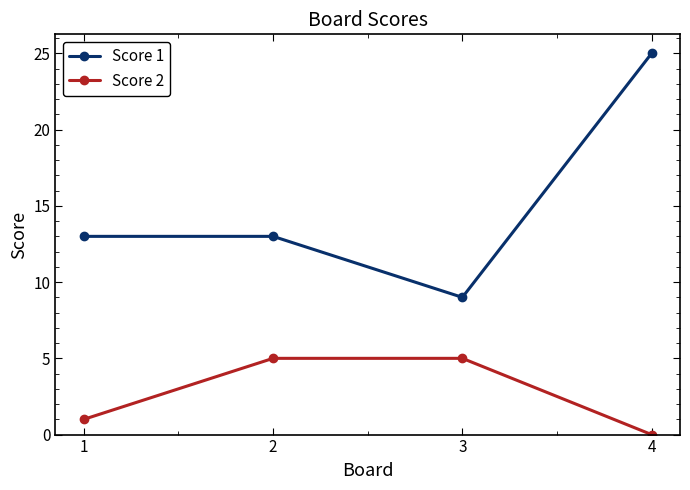

Rank the series by their average value, from lowest to highest.

Score 2, Score 1